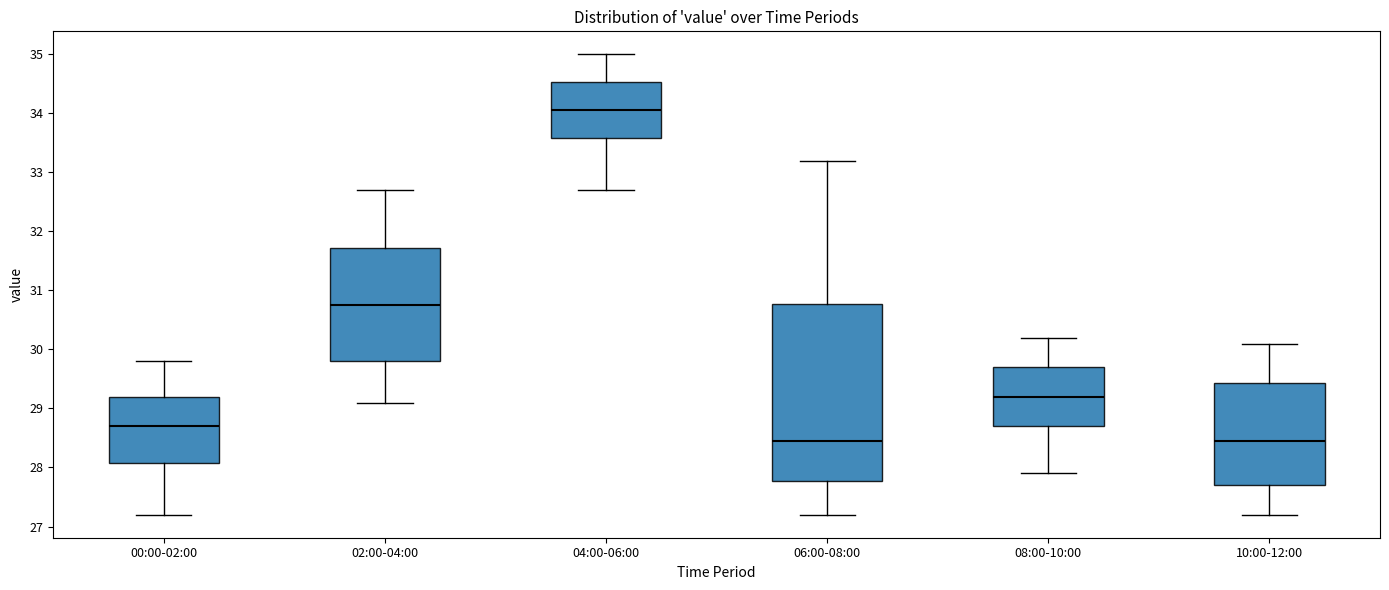

Where does the lower whisker of the box for 06:00-08:00 end on the y-axis? The values are not printed on the chart, so give them approximately, as read against the axis.

27.2